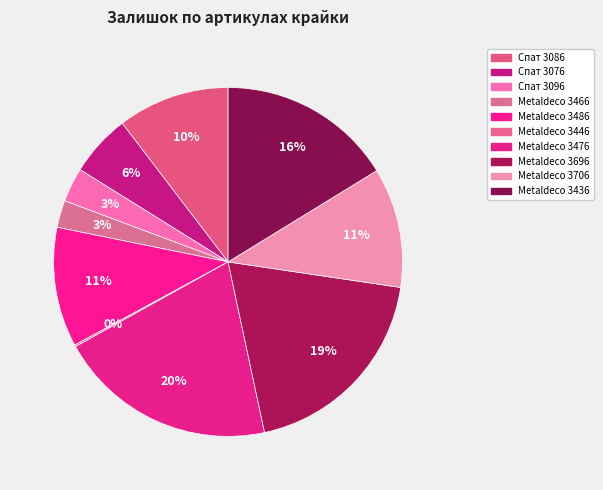

How many slices are in this pie chart?

10